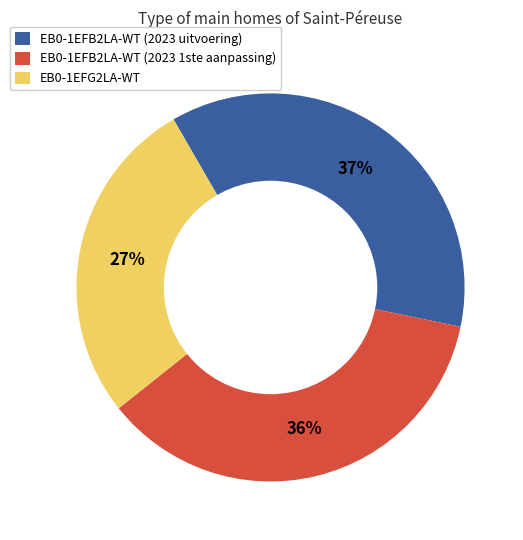

Which slice is the smallest?

EB0-1EFG2LA-WT